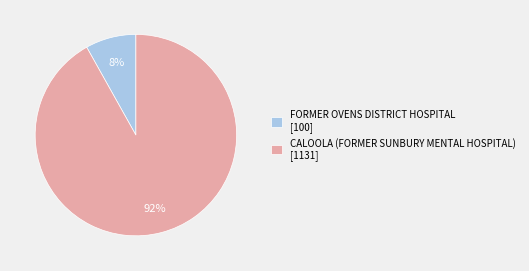

Combined, do FORMER OVENS DISTRICT HOSPITAL [100] and CALOOLA (FORMER SUNBURY MENTAL HOSPITAL) [1131] account for over 50%?

Yes